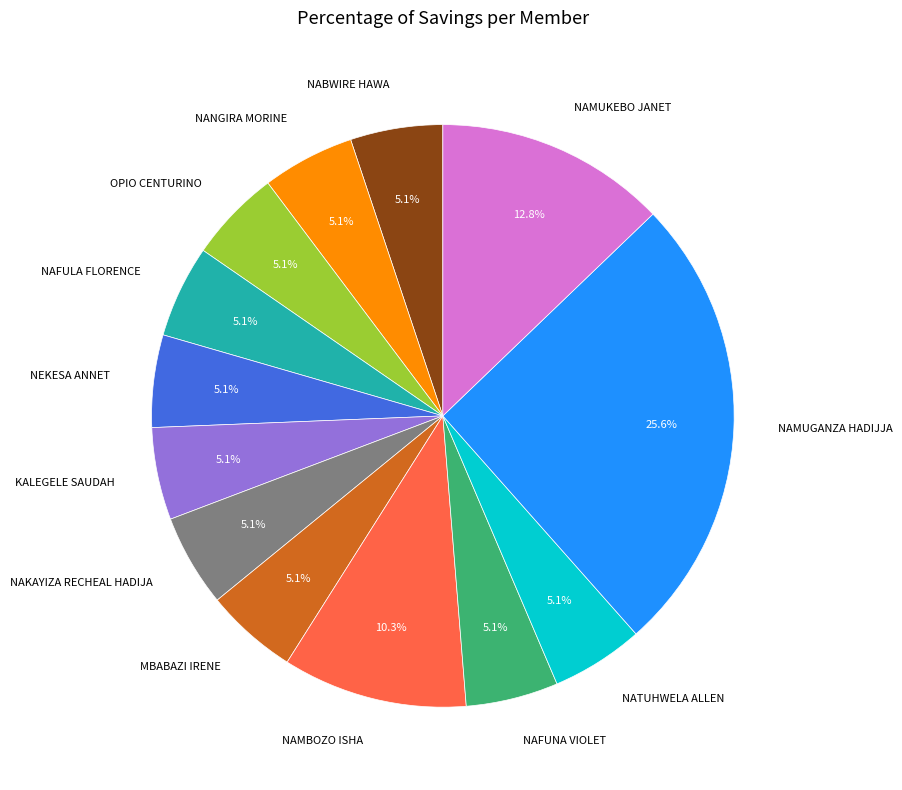

Is it true that NAFULA FLORENCE is 1% of the pie?

False